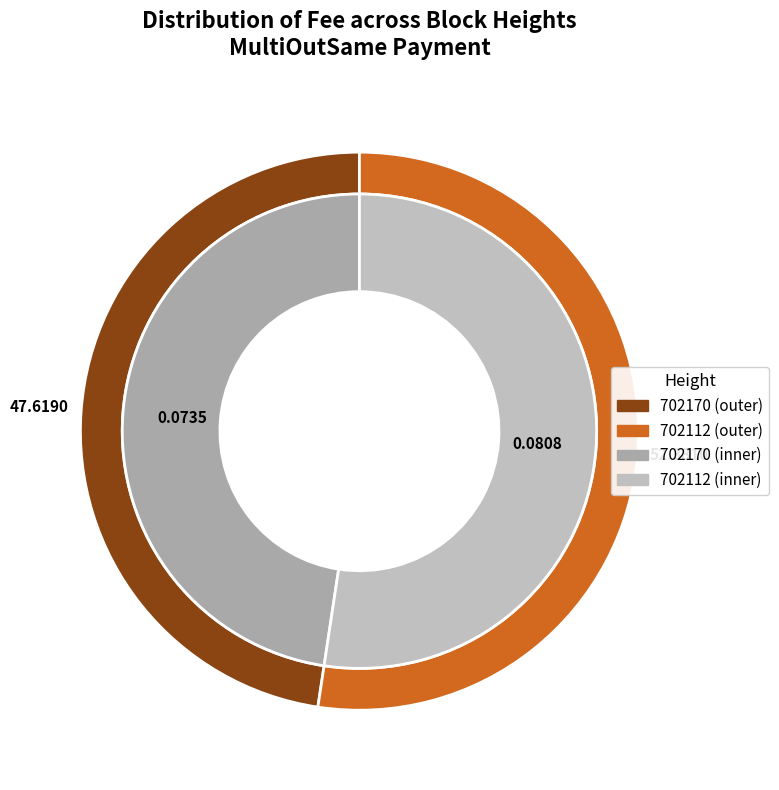

True or false: 702170 accounts for 48% of the total.

True